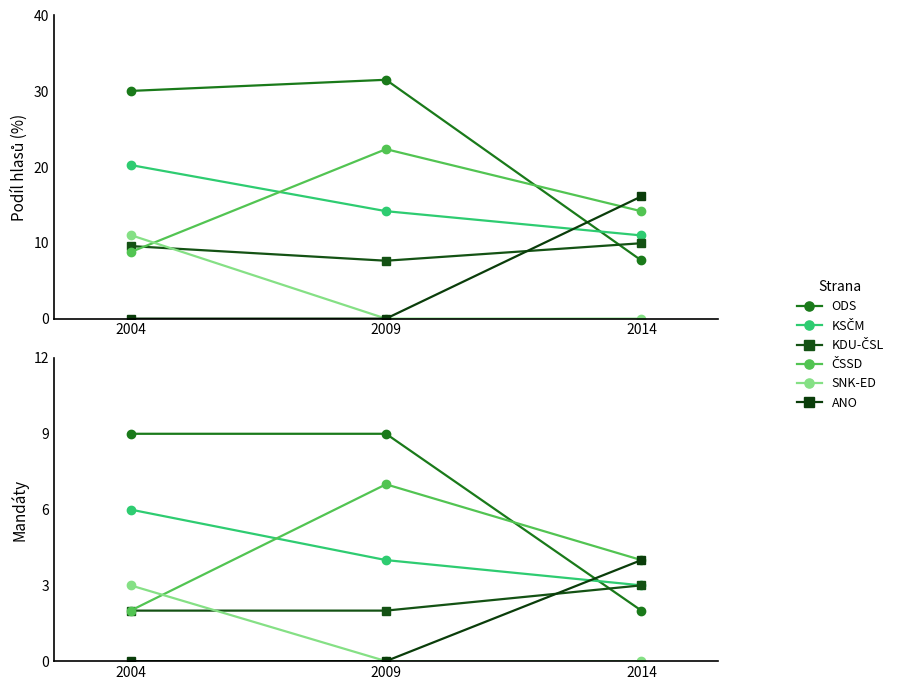

Rank the categories by KDU-ČSL value from lowest to highest.

2004, 2009, 2014